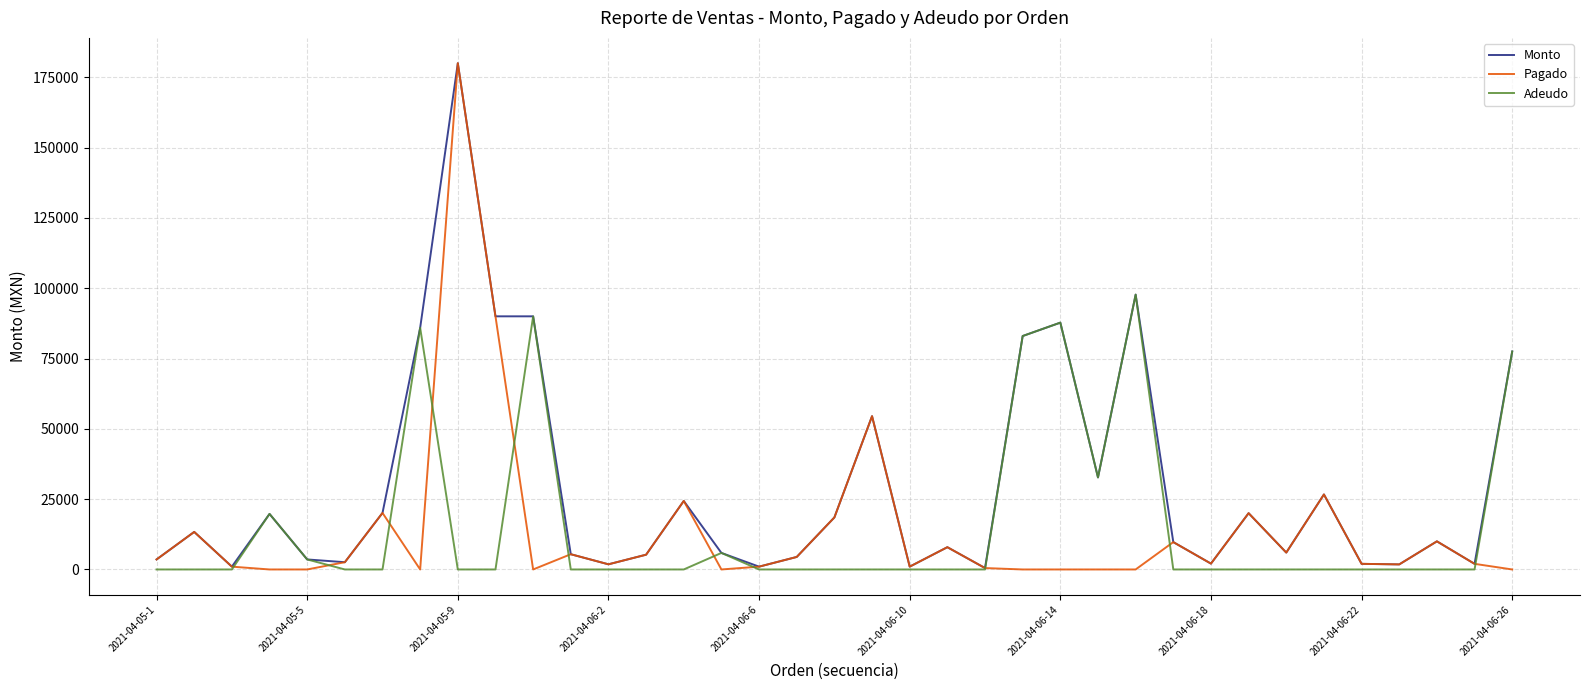

Which series has the largest total across all categories?

Monto